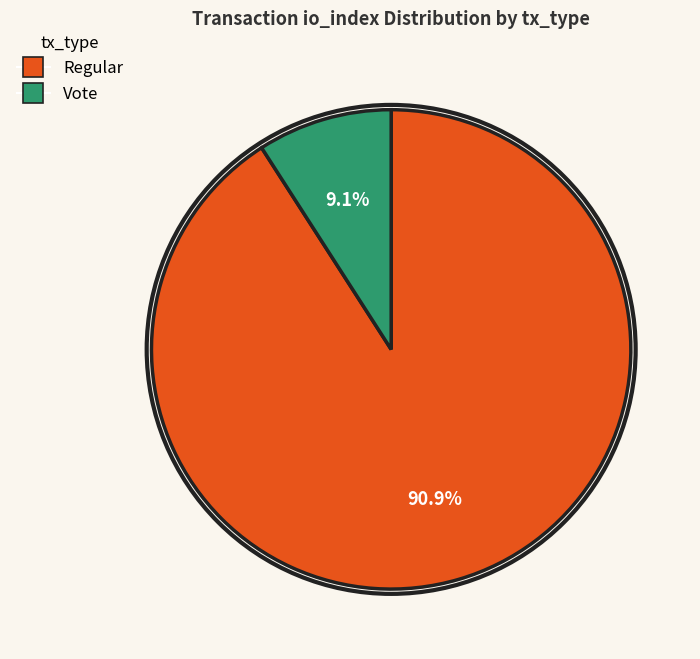

How many slices are in this pie chart?

2